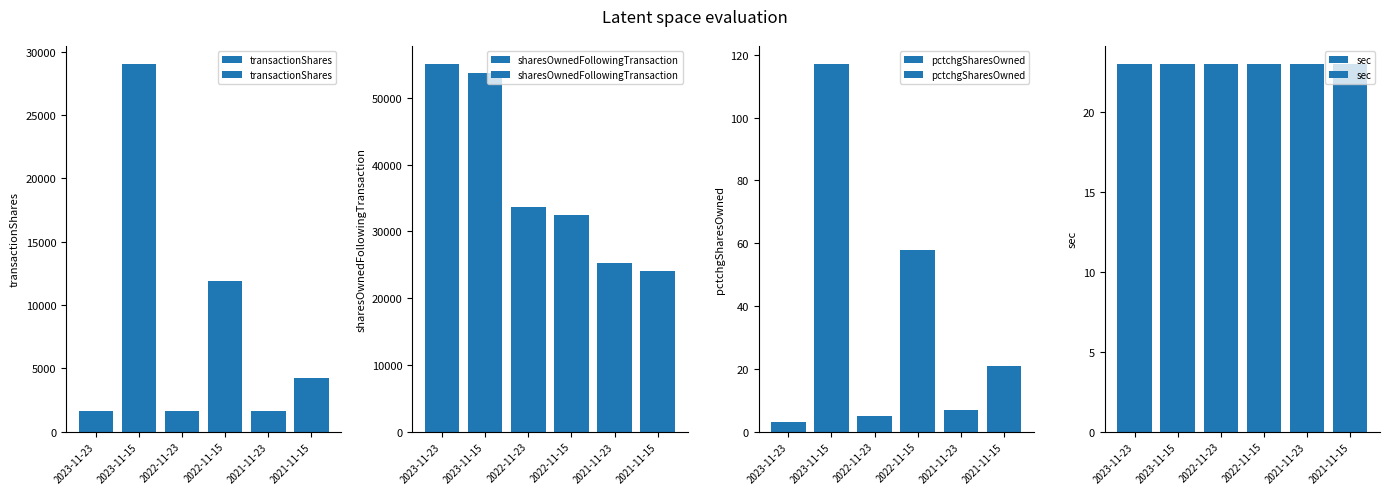

Rank the series by their maximum value, from highest to lowest.

sharesOwnedFollowingTransaction, transactionShares, pctchgSharesOwned, sec